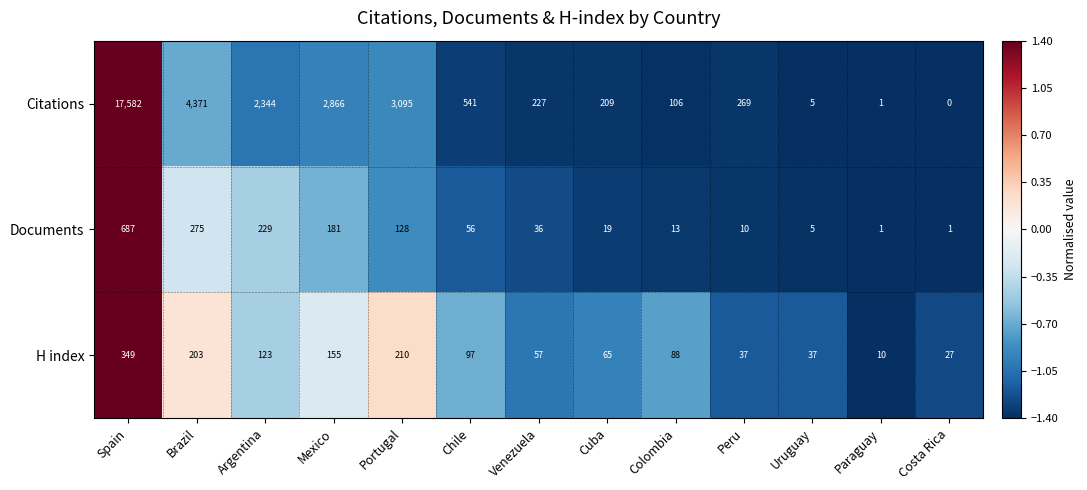

List the series in order of their peak value, highest first.

Citations, Documents, H index